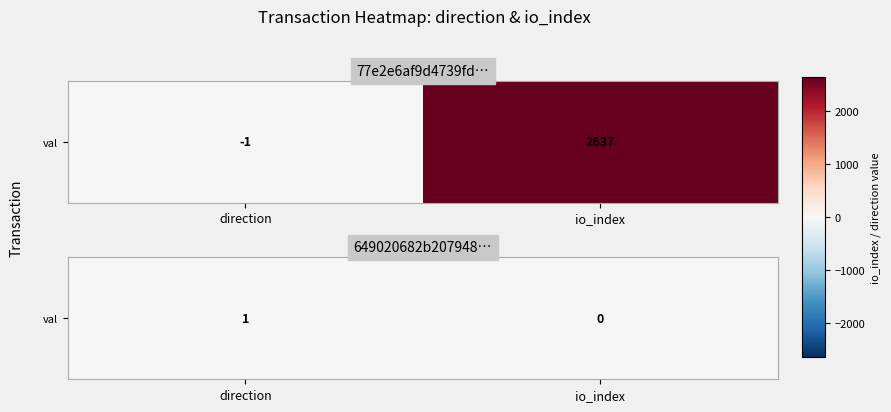

Rank the categories by value from highest to lowest.

direction, io_index